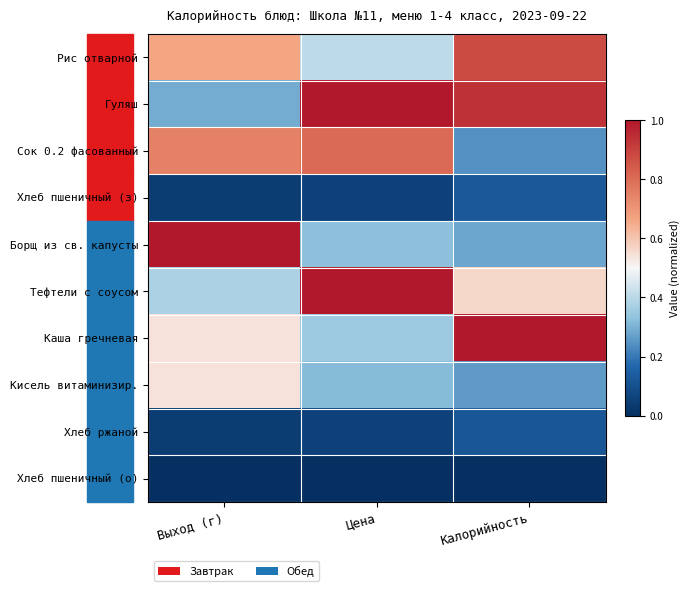

Reading right to left, what are all the values shown in this chart?

Рис отварной: Калорийность=0.9	Цена=0.4	Выход (г)=0.7
Гуляш: Калорийность=0.9	Цена=1.0	Выход (г)=0.3
Сок 0.2 фасованный: Калорийность=0.2	Цена=0.8	Выход (г)=0.8
Хлеб пшеничный (з): Калорийность=0.1	Цена=0.1	Выход (г)=0.0
Борщ из св. капусты: Калорийность=0.3	Цена=0.3	Выход (г)=1.0
Тефтели с соусом: Калорийность=0.6	Цена=1.0	Выход (г)=0.4
Каша гречневая: Калорийность=1.0	Цена=0.4	Выход (г)=0.5
Кисель витаминизир.: Калорийность=0.3	Цена=0.3	Выход (г)=0.5
Хлеб ржаной: Калорийность=0.1	Цена=0.1	Выход (г)=0.0
Хлеб пшеничный (о): Калорийность=0.0	Цена=0.0	Выход (г)=0.0